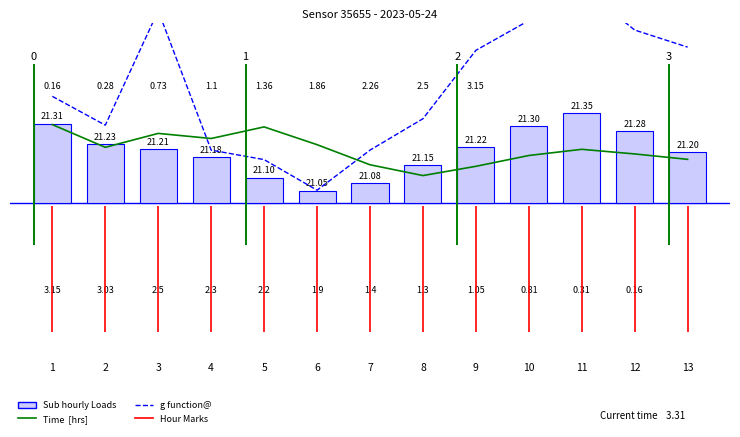

Which series changed the most between 11 and 13?

g function@